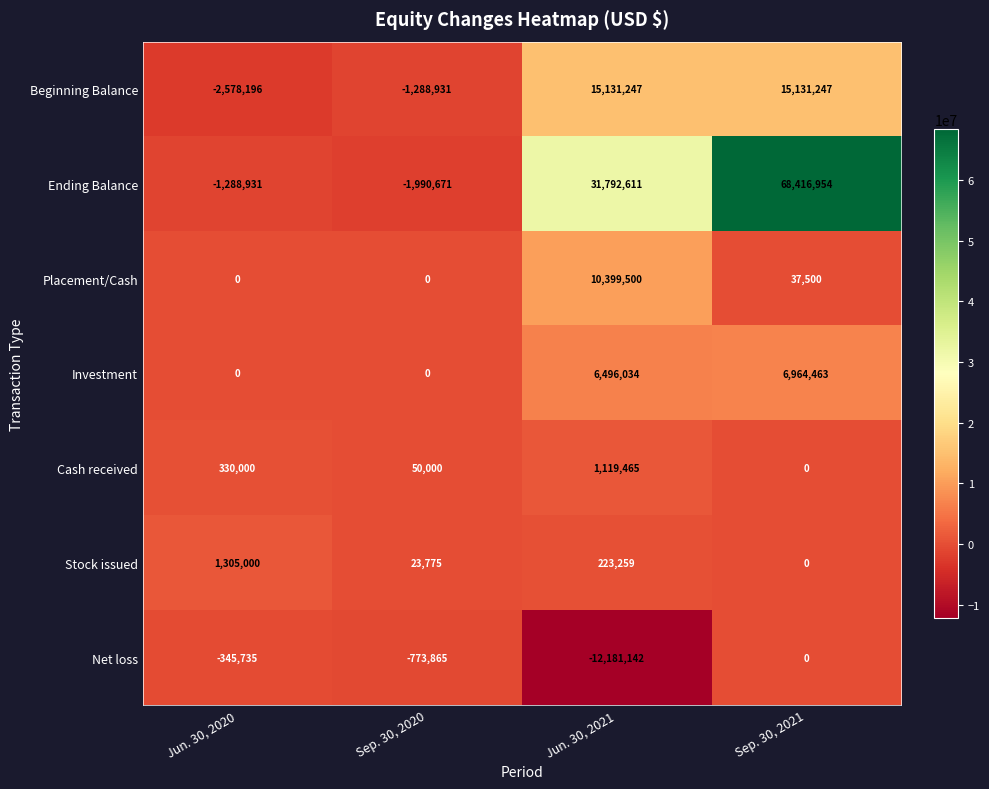

The value of Net loss at Jun. 30, 2021 is -12181142. True or false?

True